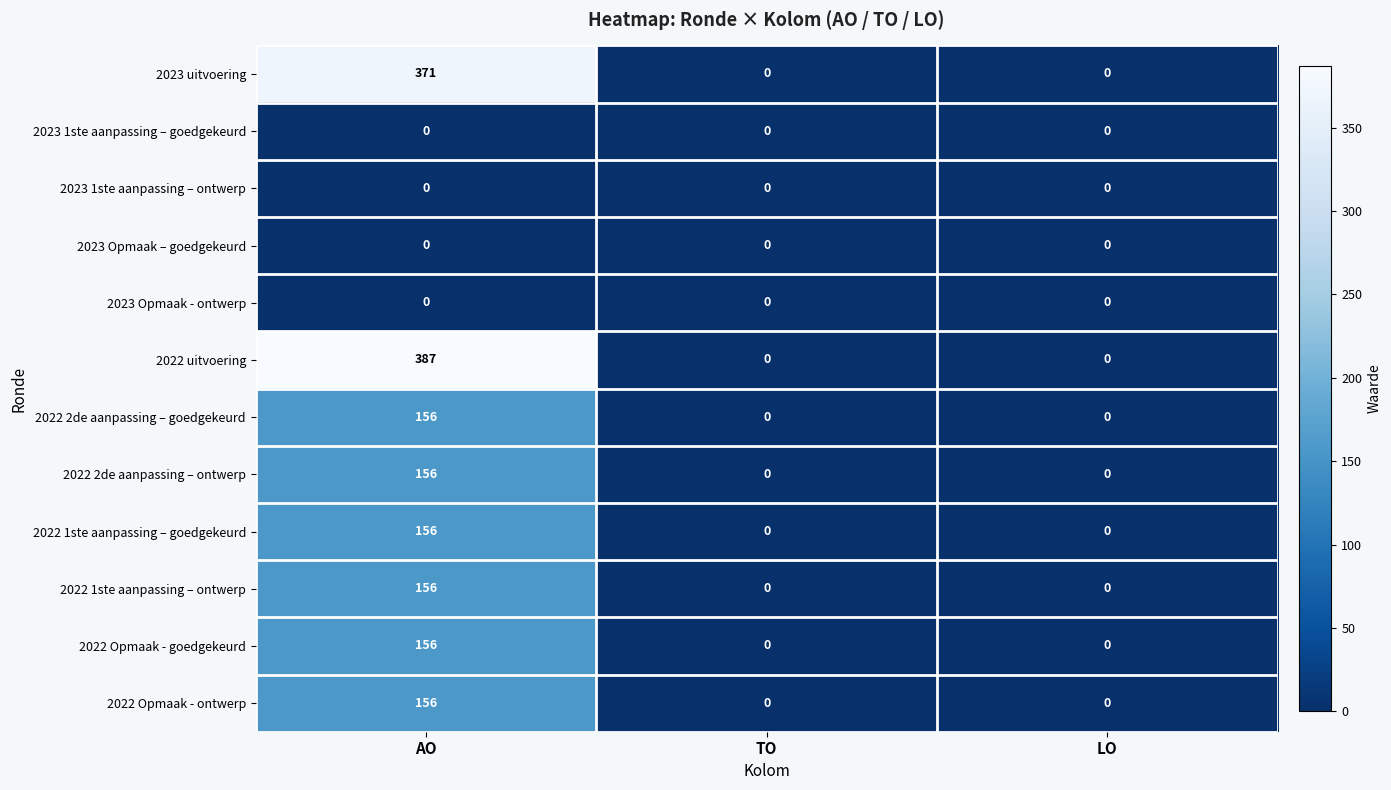

Which series has the largest total across all categories?

2022 uitvoering